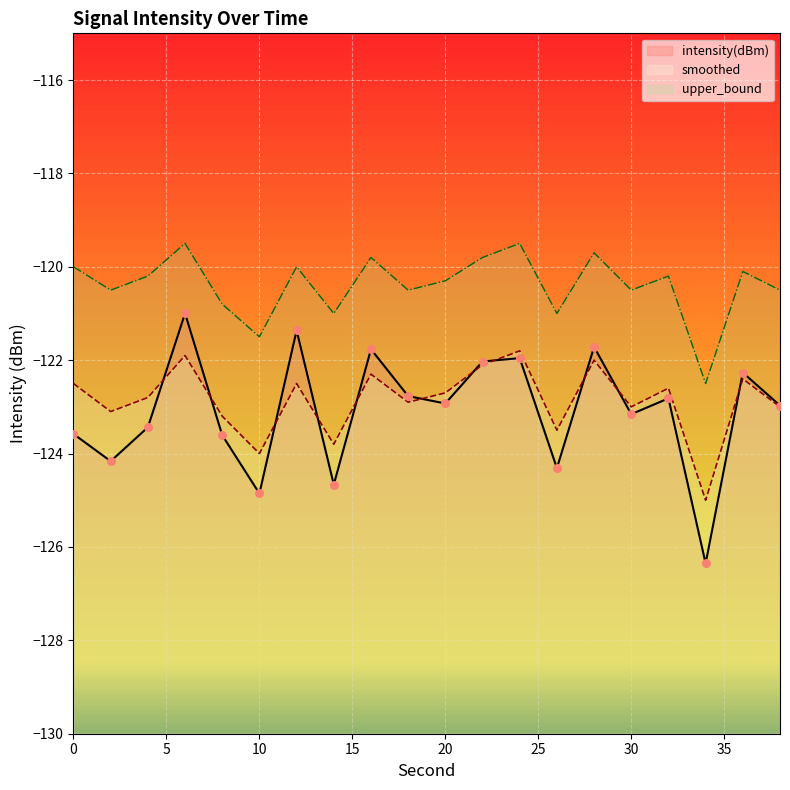

At how many categories does at least one series exceed -123?

20